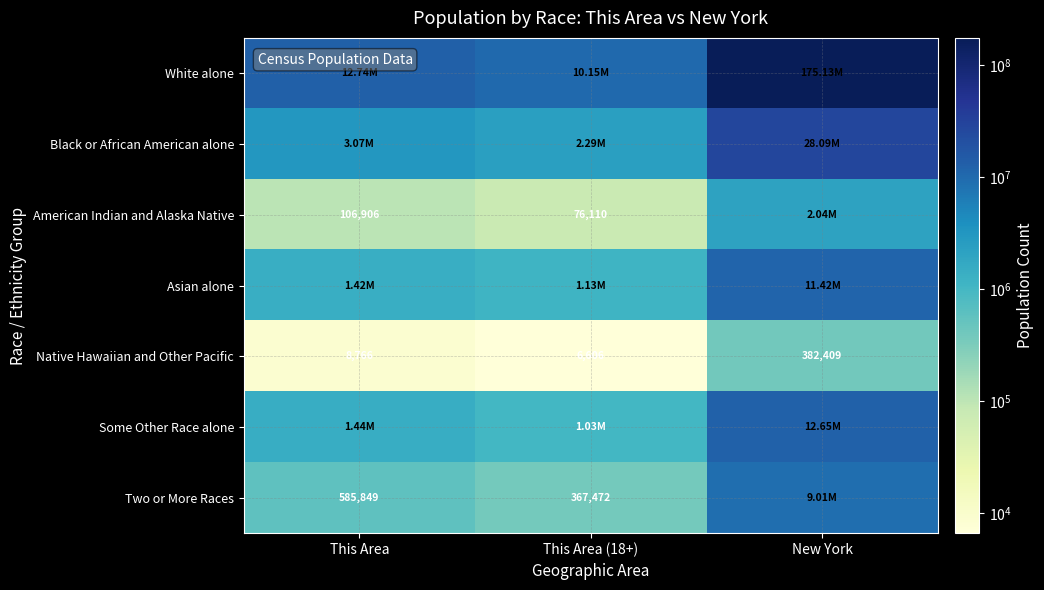

At which label is Native Hawaiian and Other Pacific closest to 194507?

This Area